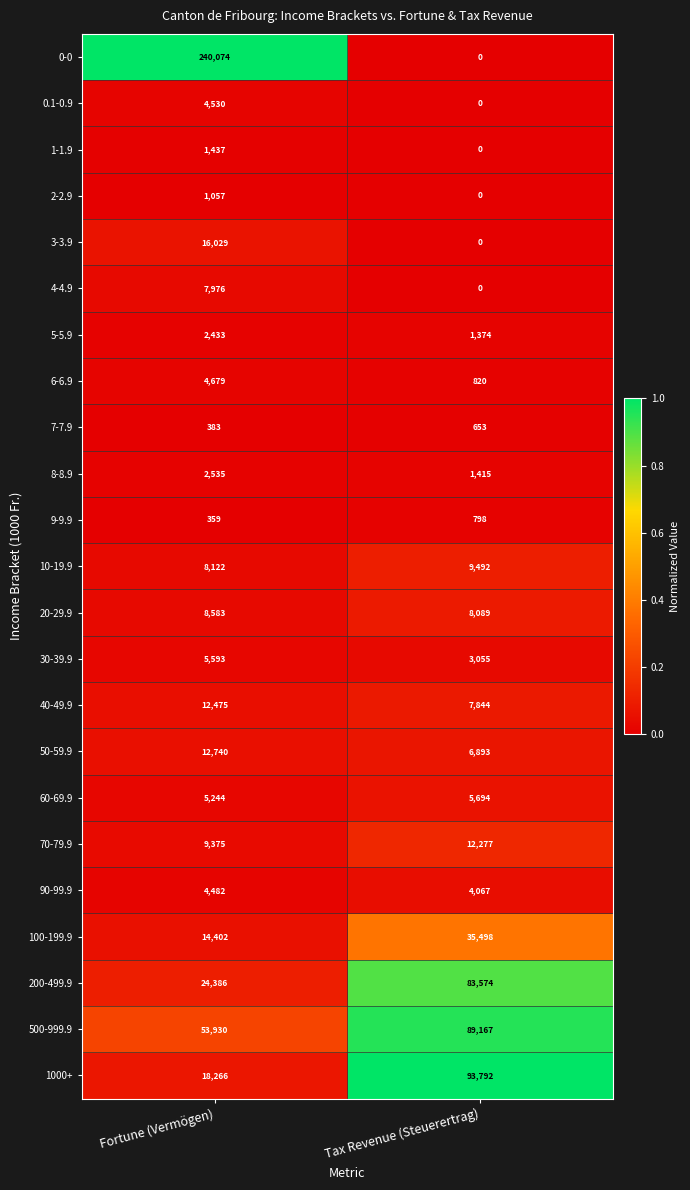

What is the sum of all 30-39.9 values?

8648